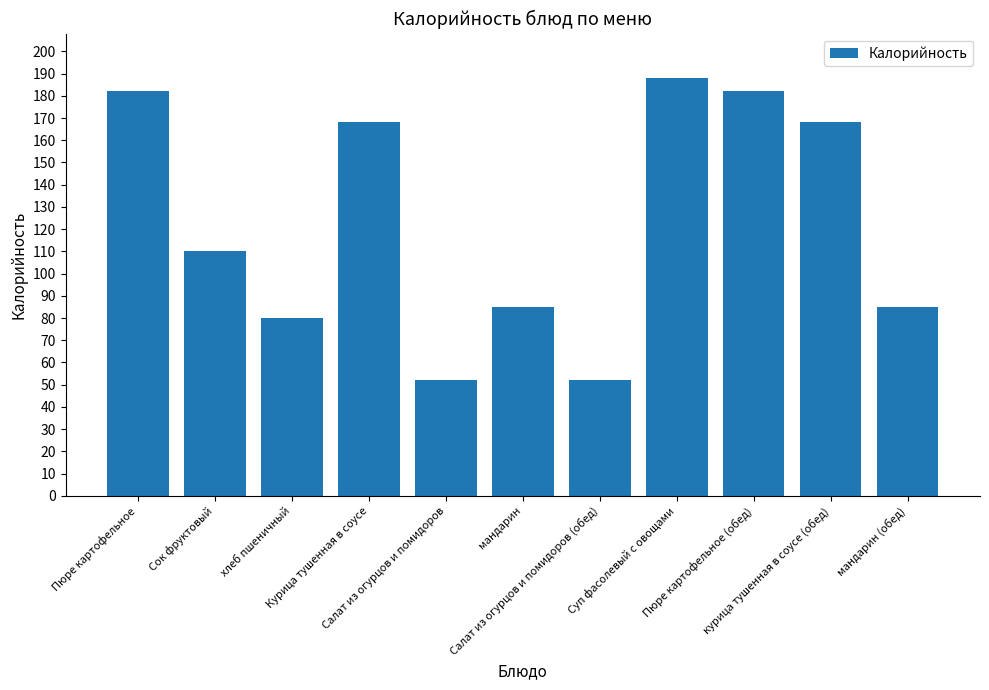

Approximately how many times larger is the value at мандарин compared to Салат из огурцов и помидоров (обед)?

1.6